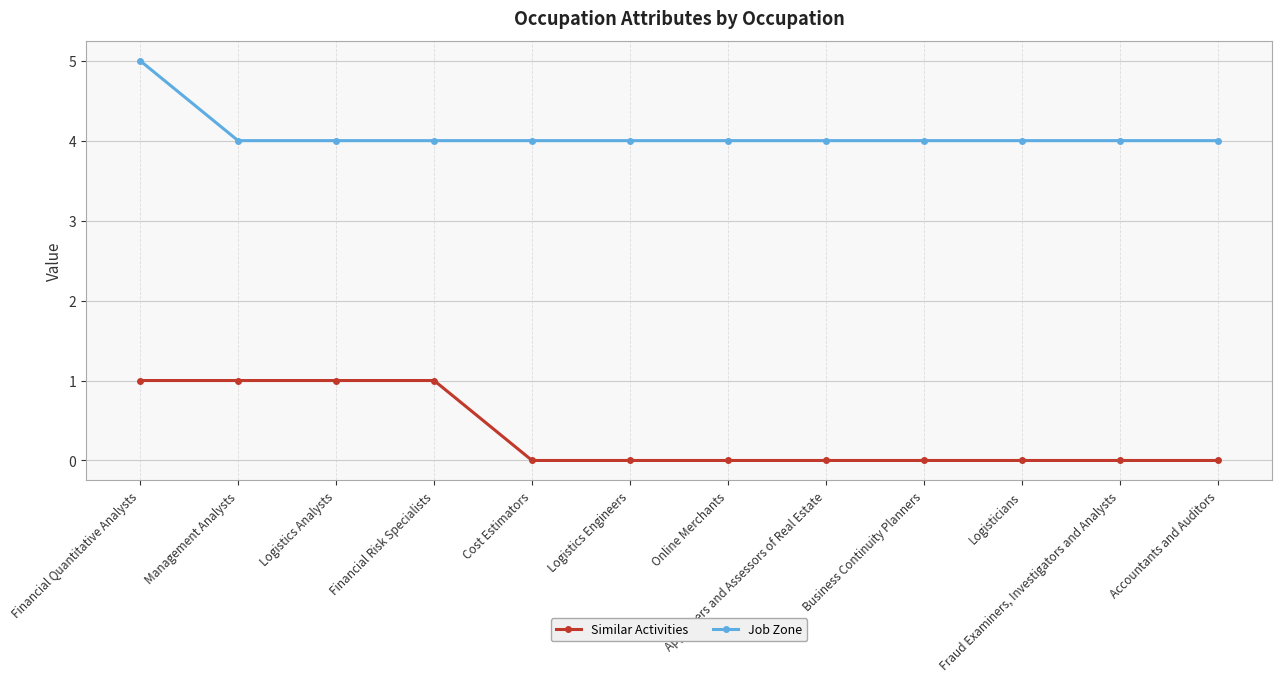

What is the sum of all Similar Activities values?

4